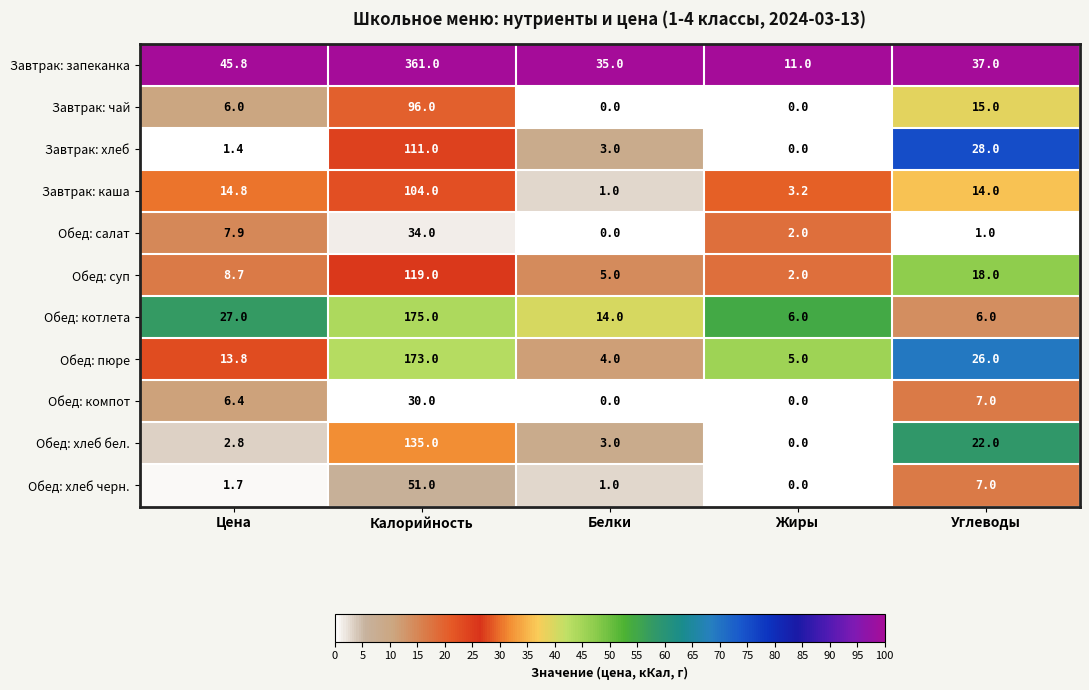

Which label corresponds to the largest value in the chart?

Калорийность